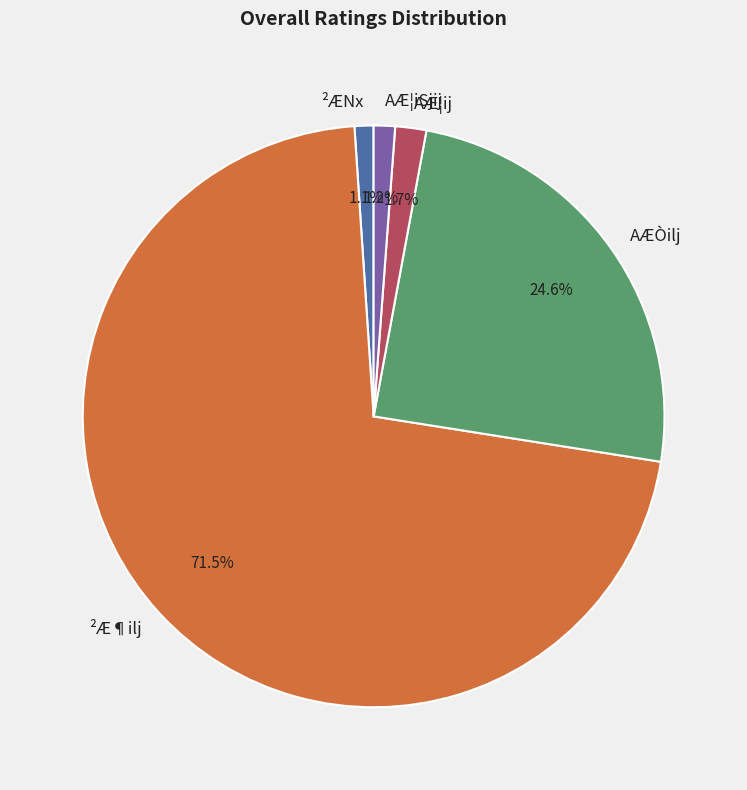

How many segments does this pie chart have?

5